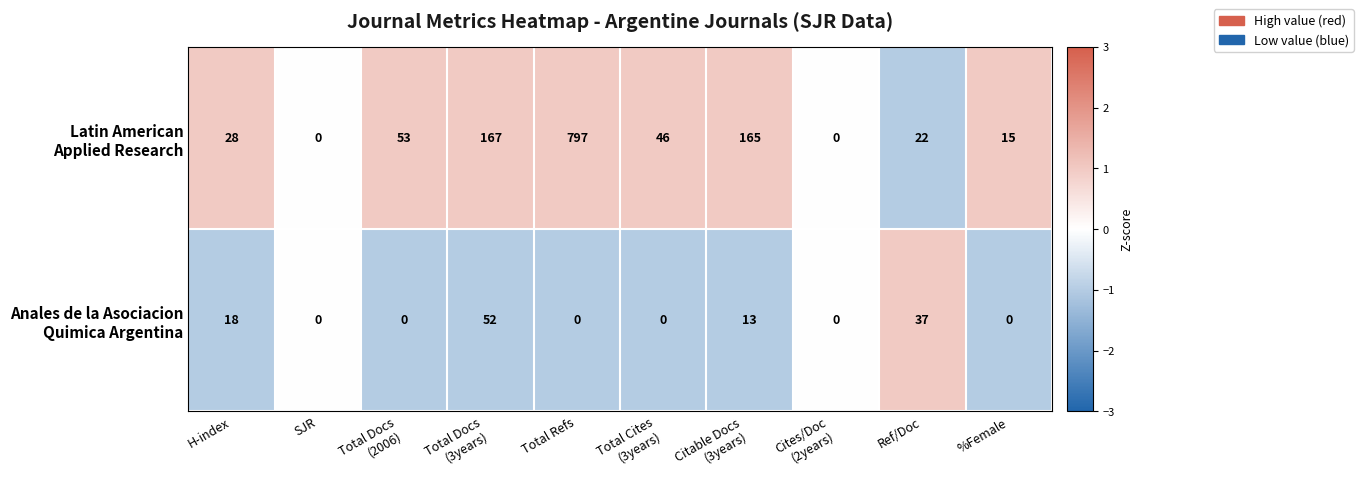

How many distinct data groups are displayed?

2